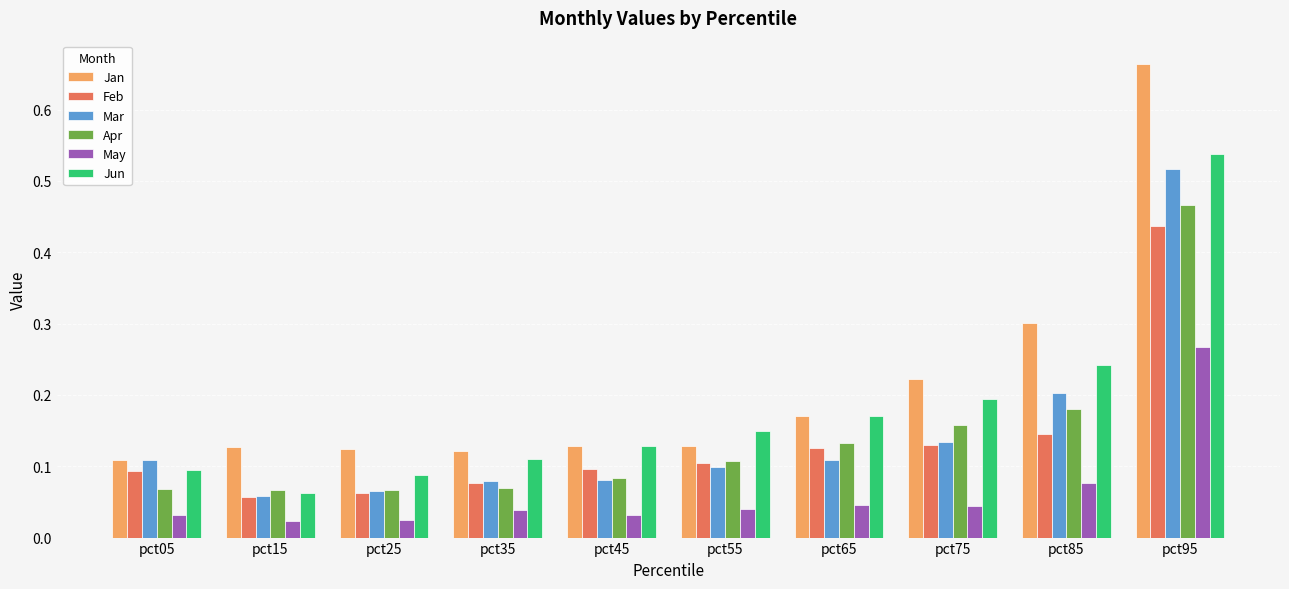

Count the Apr values in the range 0 to 1.

10